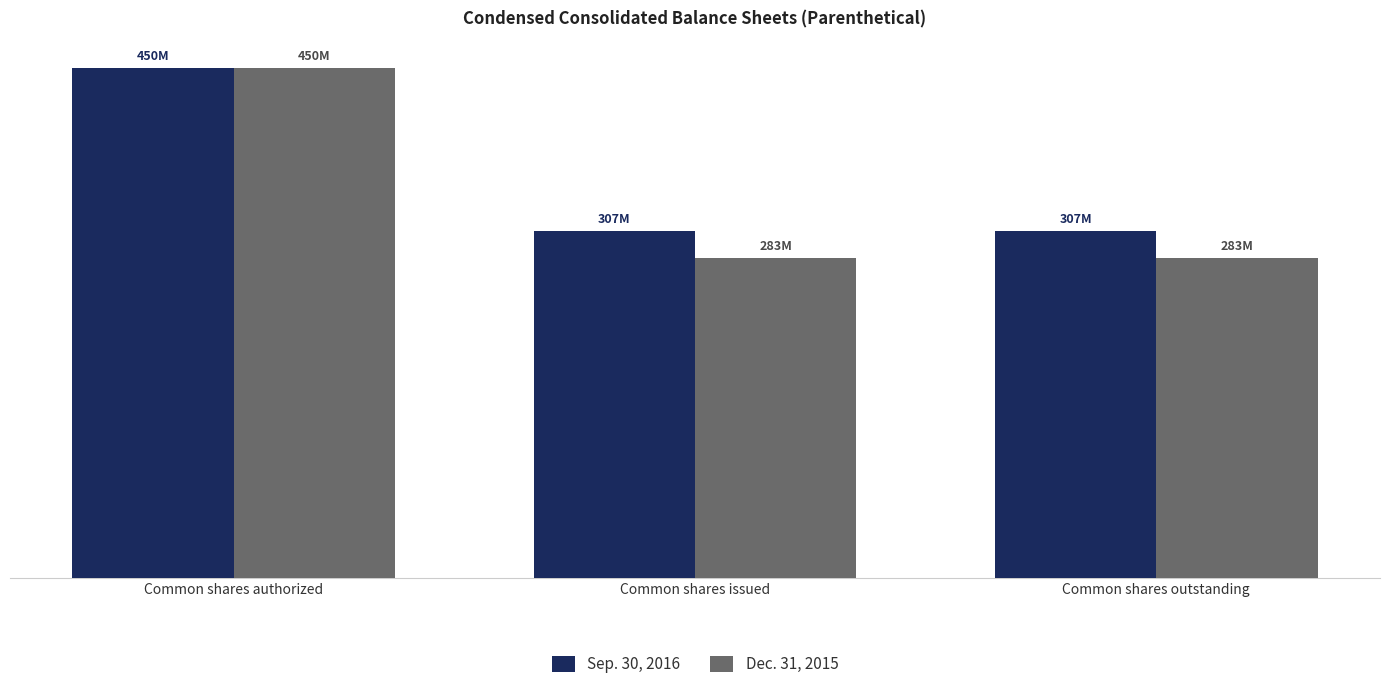

List the labels in order of Dec. 31, 2015 value, largest first.

Common shares authorized, Common shares issued, Common shares outstanding